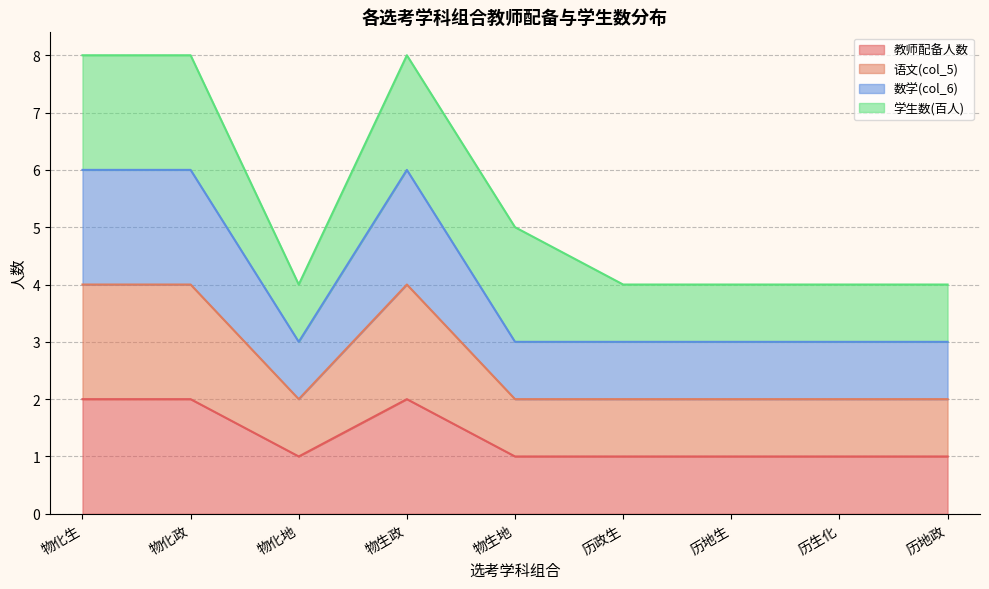

What is the label of the 7th point from the left?

历地生